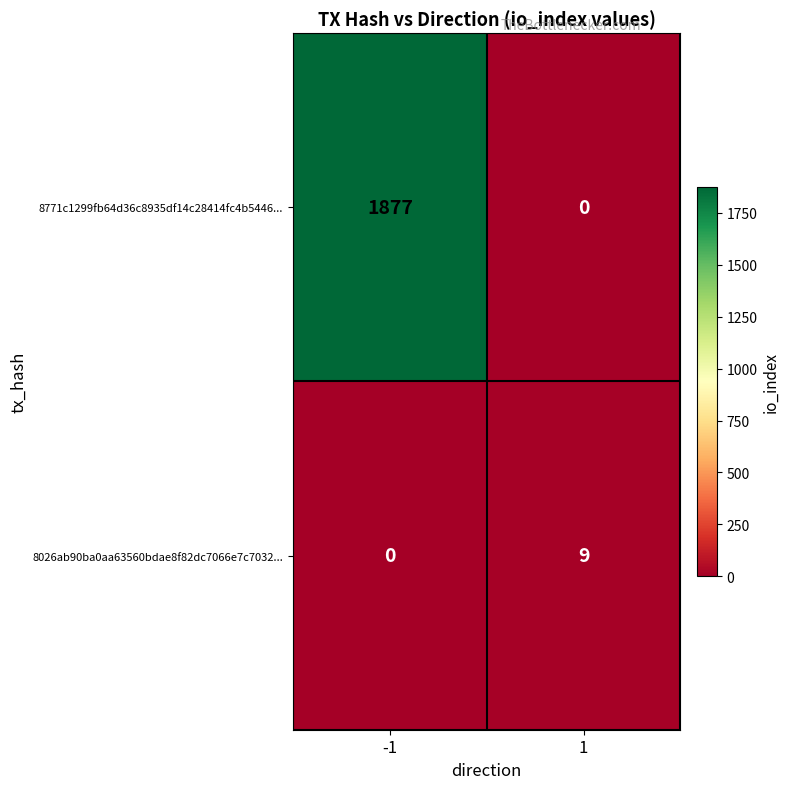

Reading left to right, extract all data points from this chart.

8771c1299fb64d36c8935df14c28414fc4b5446...: -1=1877	1=0
8026ab90ba0aa63560bdae8f82dc7066e7c7032...: -1=0	1=9